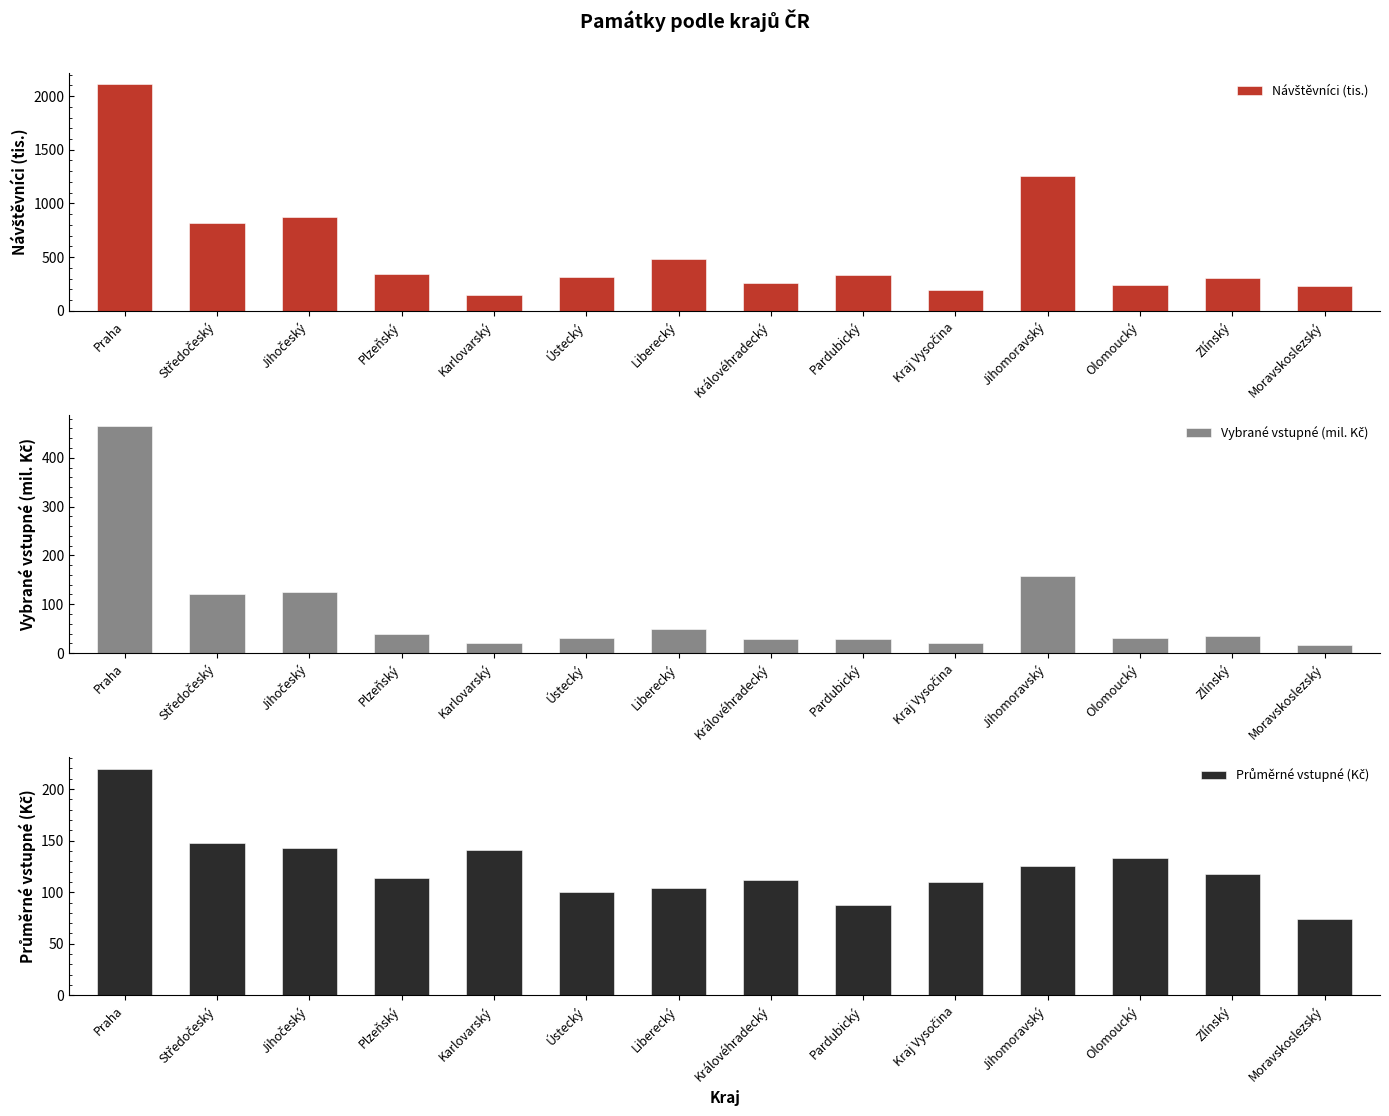

What are all the series names shown in the legend?

Návštěvníci (tis.), Vybrané vstupné (mil. Kč), Průměrné vstupné (Kč)